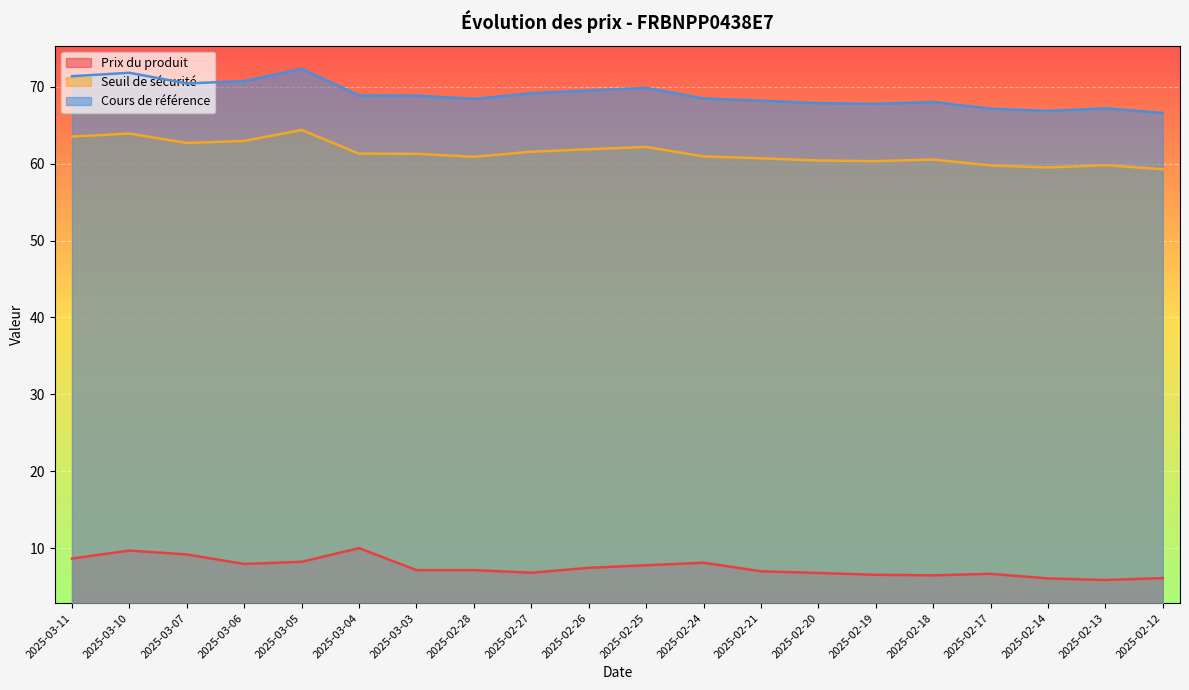

True or false: Prix du produit and Seuil de sécurité cross at least once.

False